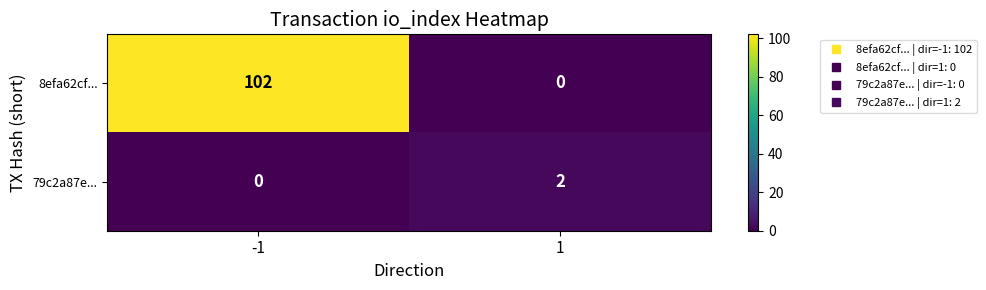

Between -1 and 1, which series saw the biggest shift?

8efa62cf...